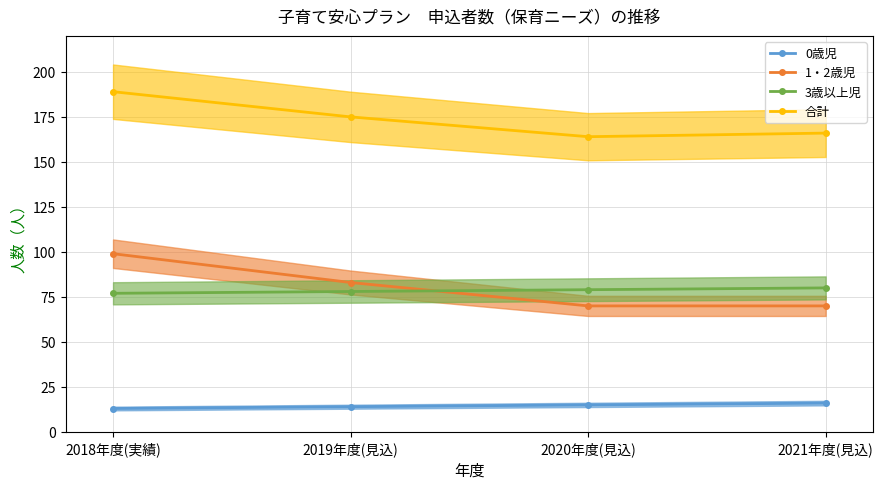

Which series has the largest range (max minus min)?

1・2歳児